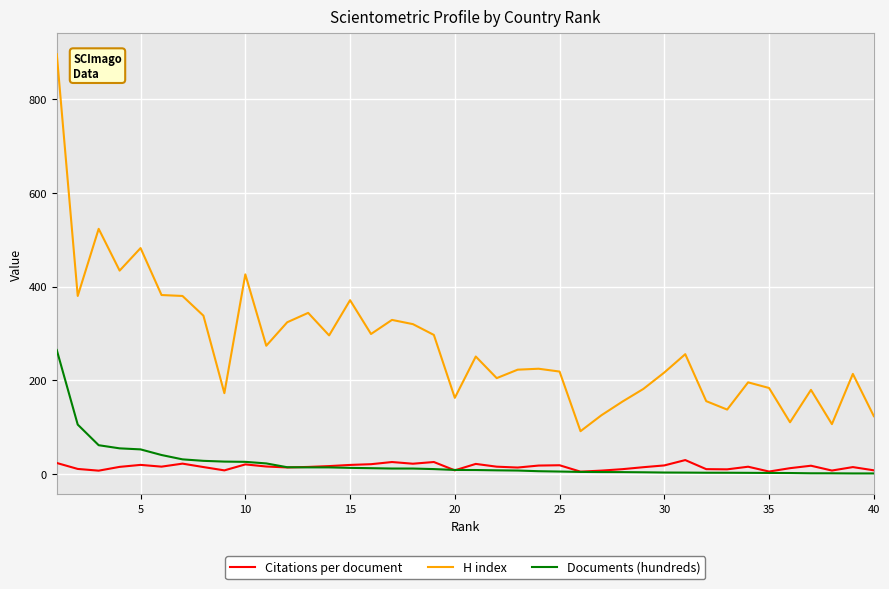

Which series has the largest total across all categories?

H index